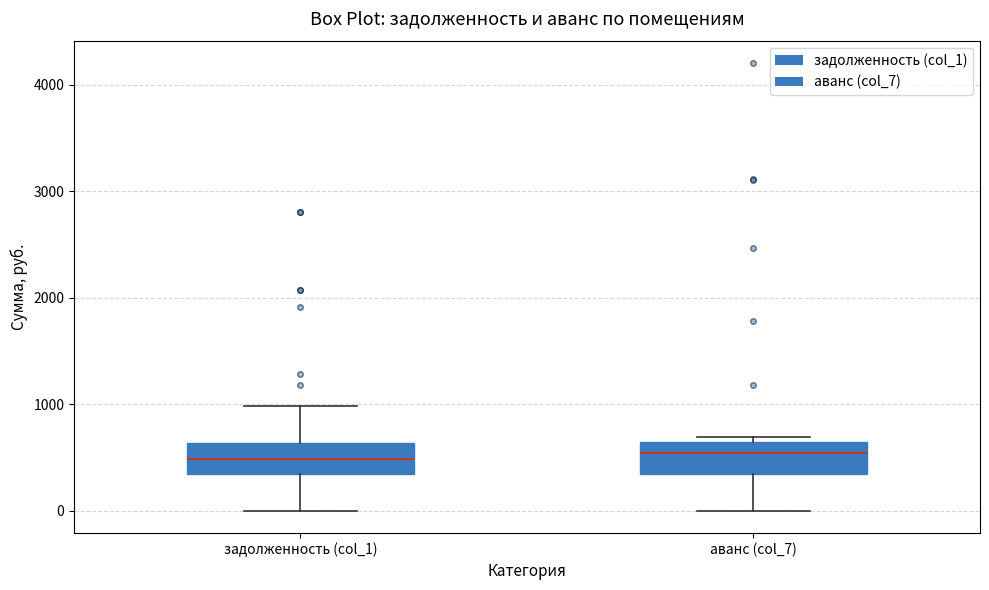

Reading left to right, transcribe this box plot: for each box, give where its median line is, the range the box spans, and where its two whiskers end, as read against the y-axis. The values are not printed on the chart, so give them approximately, as read against the axis.

задолженность (col_1): median 500, box 300 to 600, whiskers 0 to 1000
аванс (col_7): median 500, box 300 to 600, whiskers 0 to 700